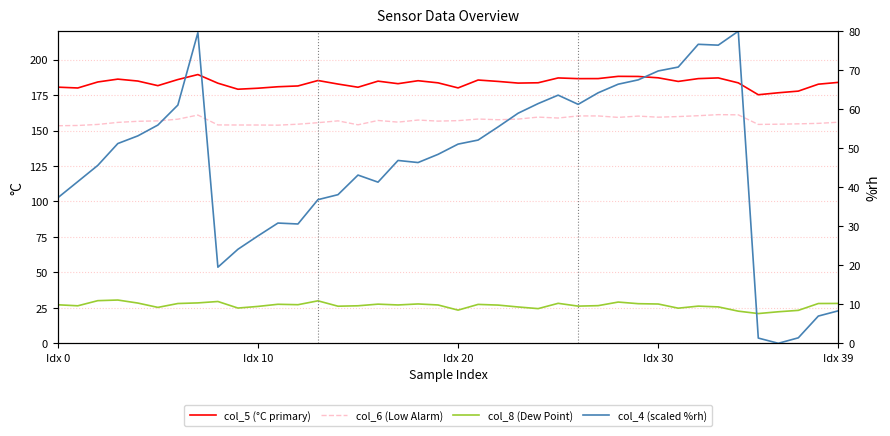

What is the lowest value of the col_8 (Dew Point) series?

21.0